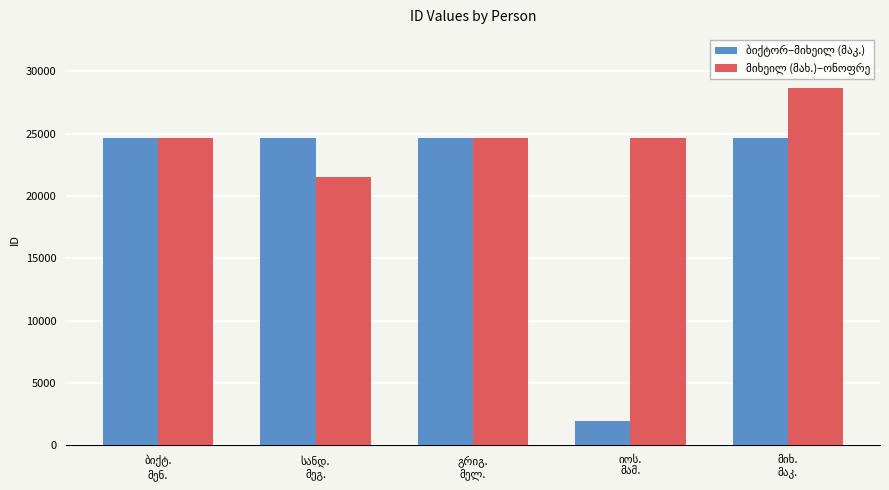

What is the greatest value displayed?

28639